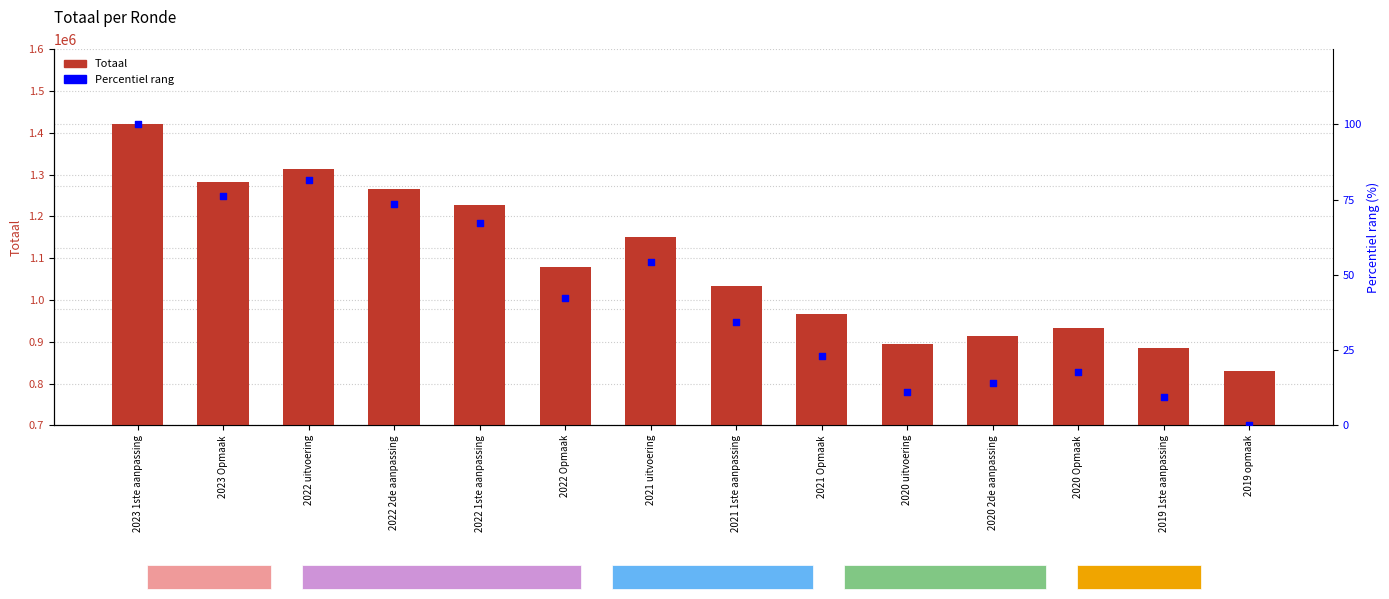

At how many categories does at least one series exceed 1117204?

6